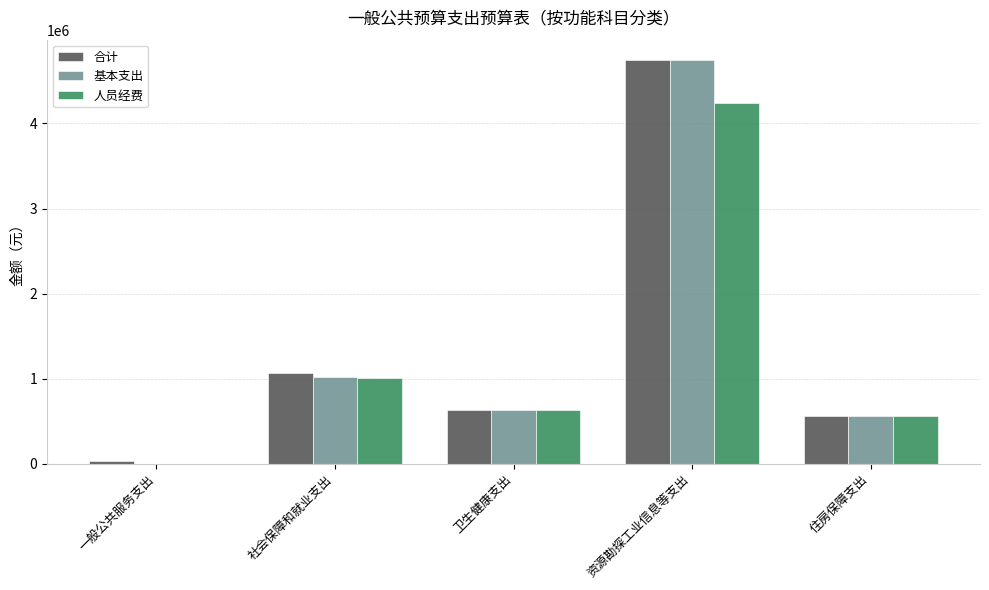

Reading left to right, what are all the values shown in this chart?

合计: 38400.0	1068844.3	629908.8	4747122.1	561624.0
基本支出: 0.0	1025272.3	629908.8	4747122.1	561624.0
人员经费: 0.0	1014472.3	629908.8	4243722.1	561624.0